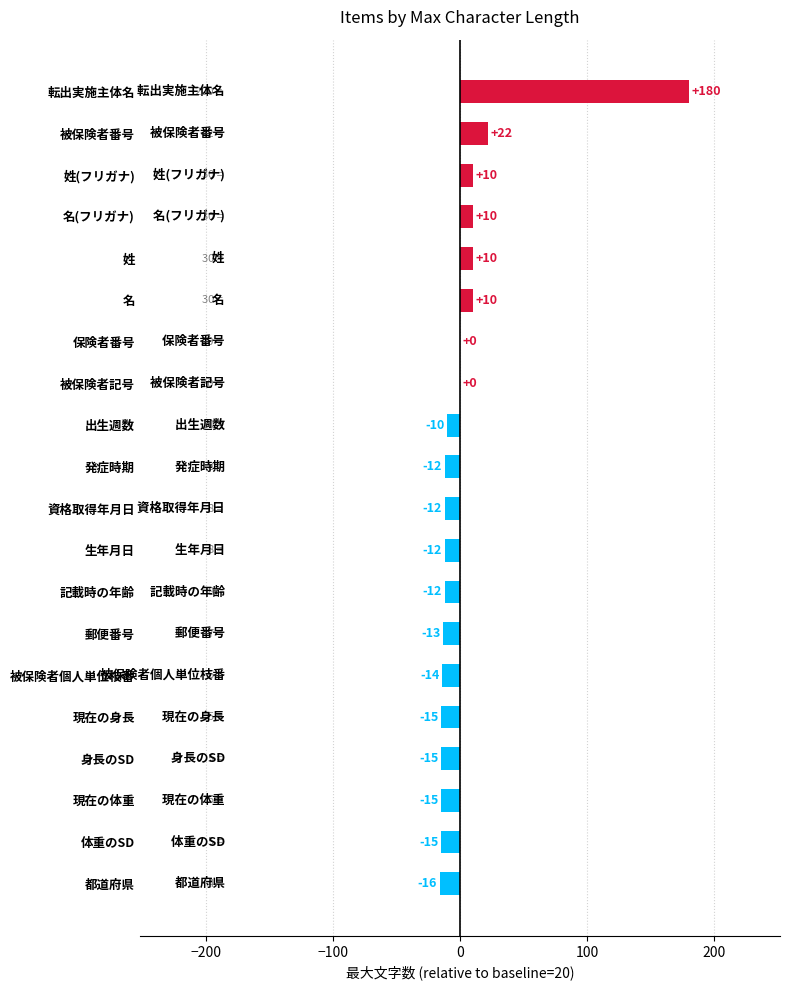

Where is the data nearest to the value 82?

被保険者番号